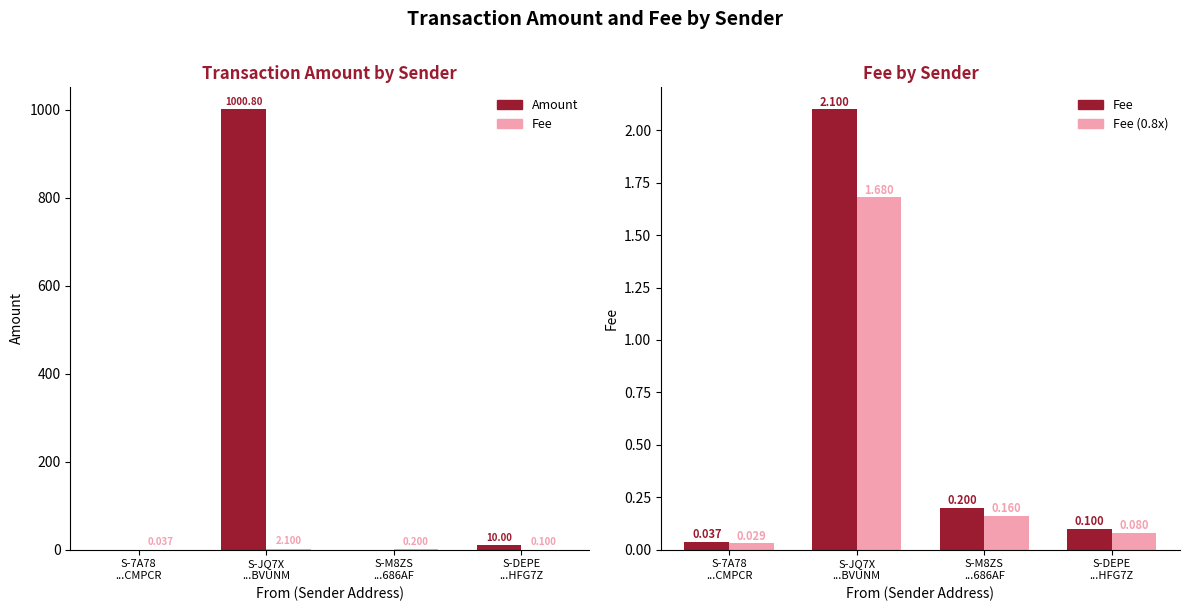

What is the greatest value displayed?

1000.8